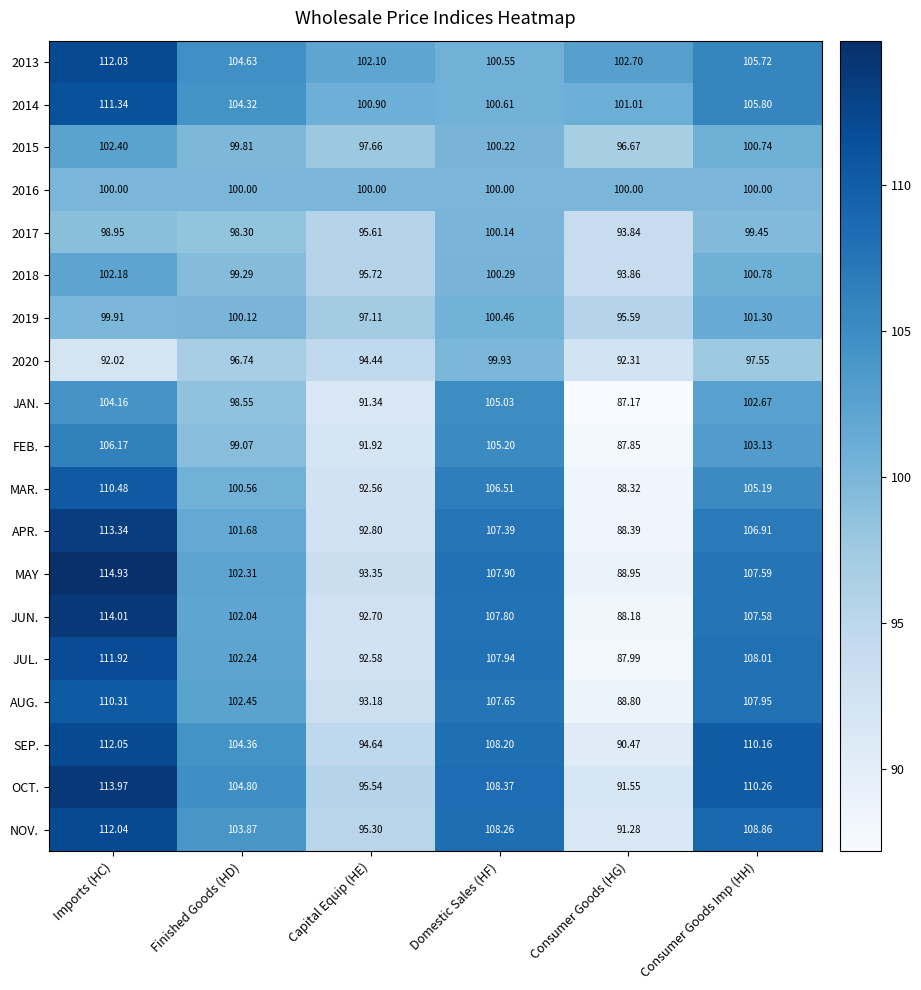

Which label corresponds to the largest value in the chart?

Imports (HC)